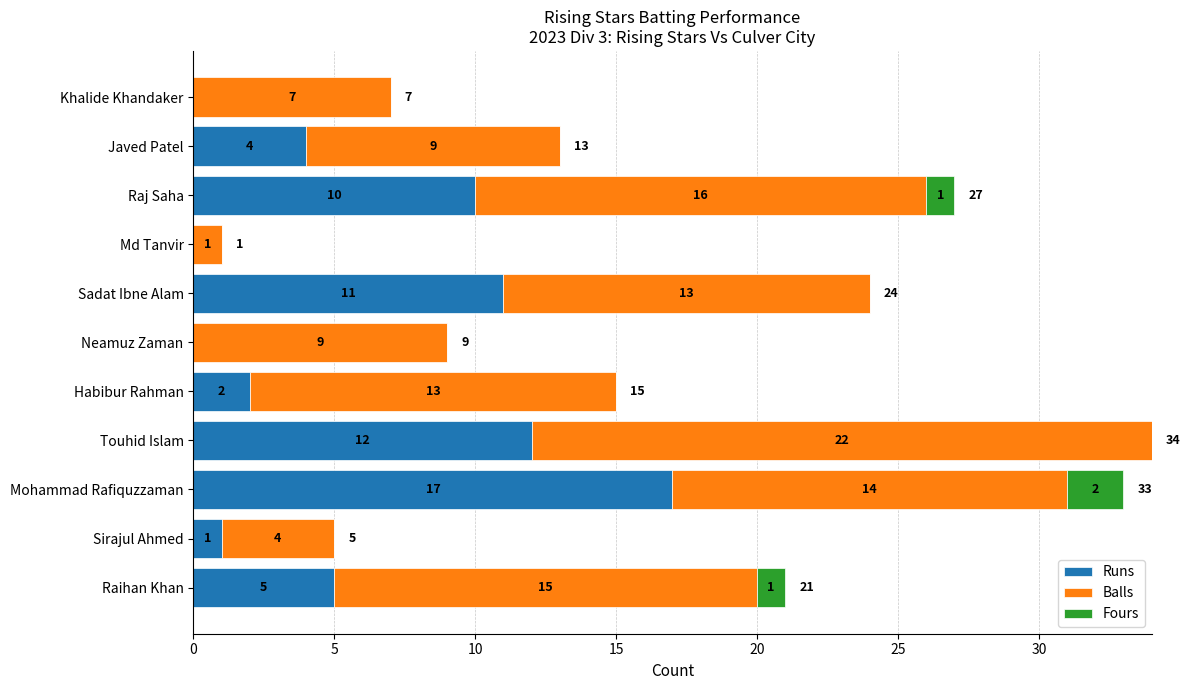

What are all the series names shown in the legend?

Runs, Balls, Fours